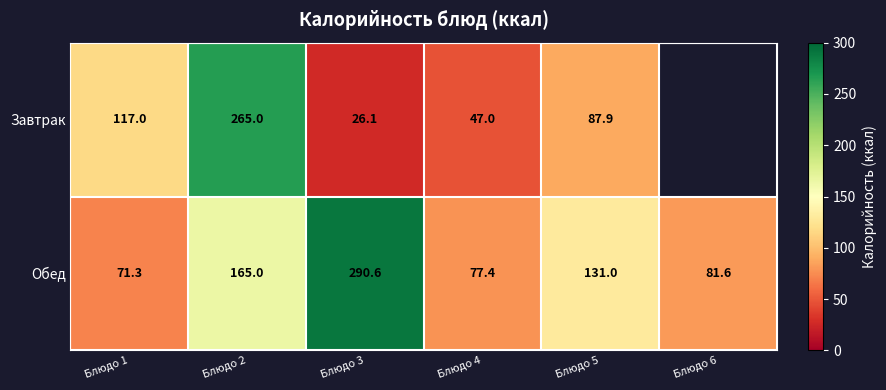

At Блюдо 2, list the series in order from largest to smallest.

Завтрак, Обед